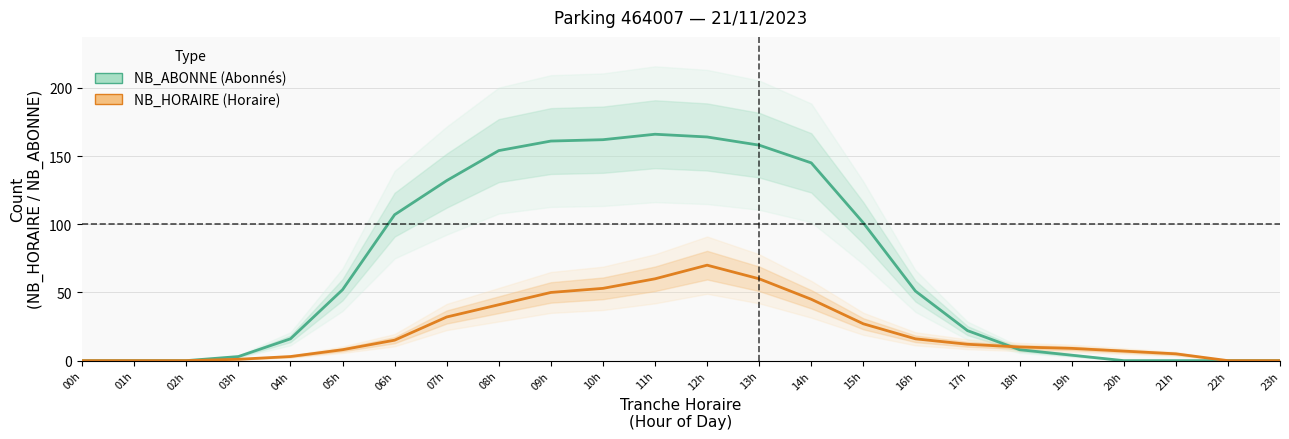

What are all the series names shown in the legend?

NB_ABONNE, NB_HORAIRE